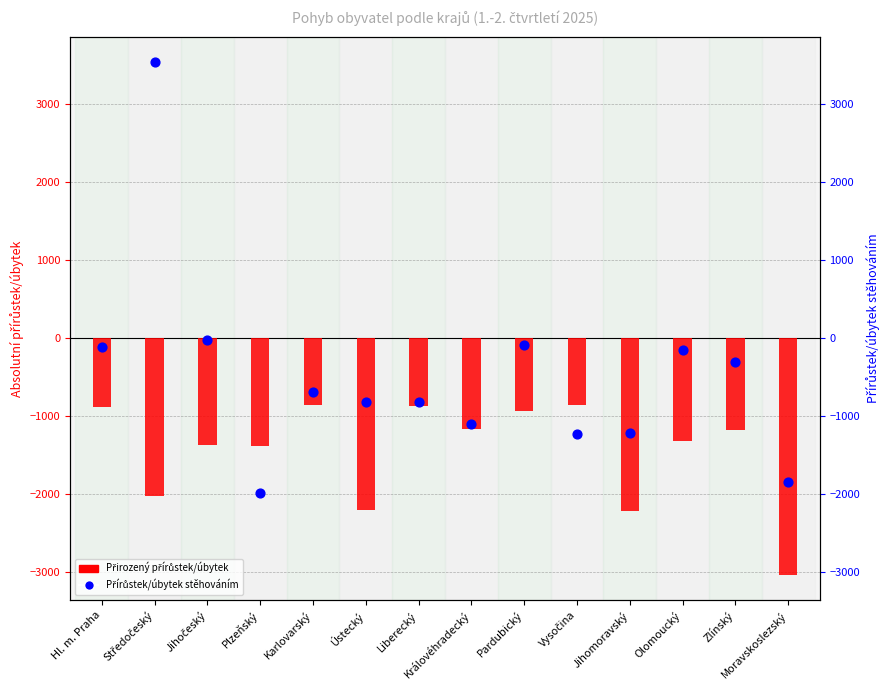

Which series has the widest spread of Y values?

Přírůstek/úbytek stěhováním